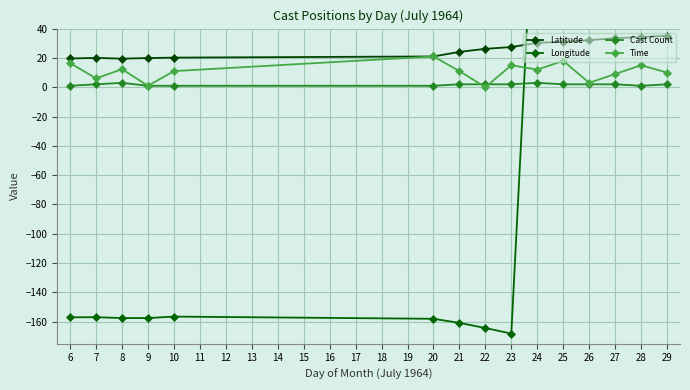

What is the value of the Cast Count point at the 7th from the left?

2.0